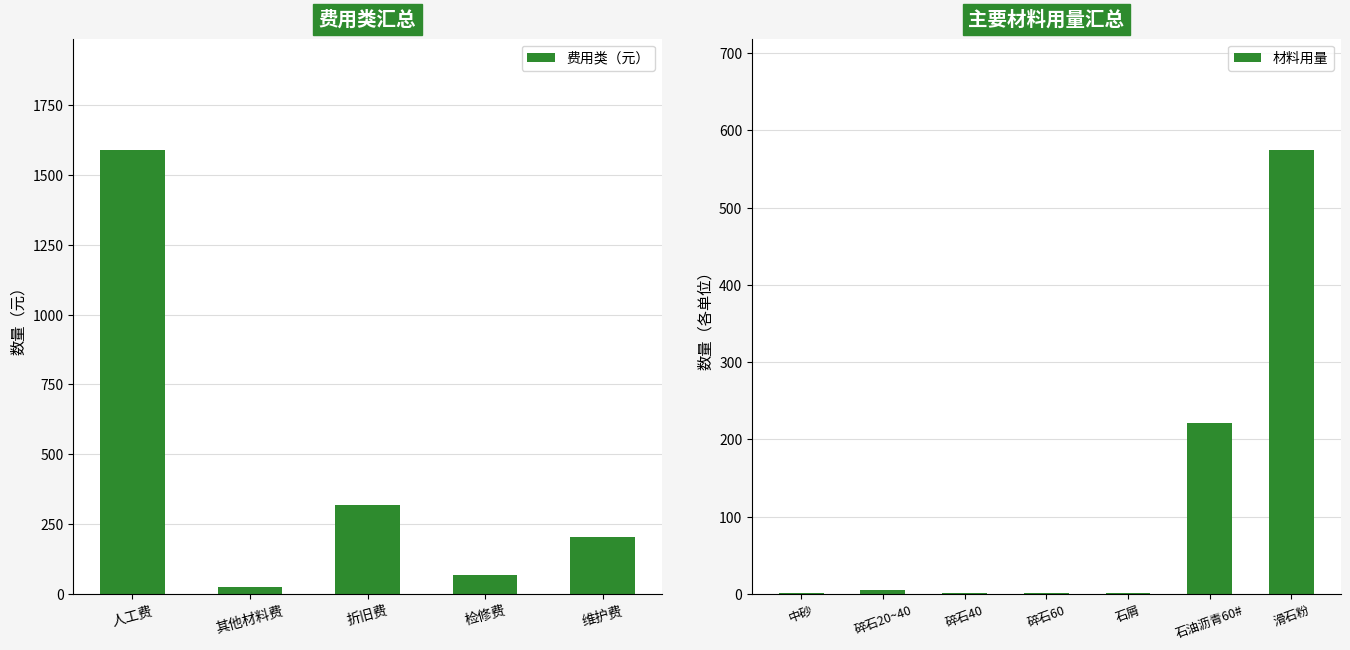

What is the difference between the maximum and minimum values in the 费用类（元） series?

1566.4